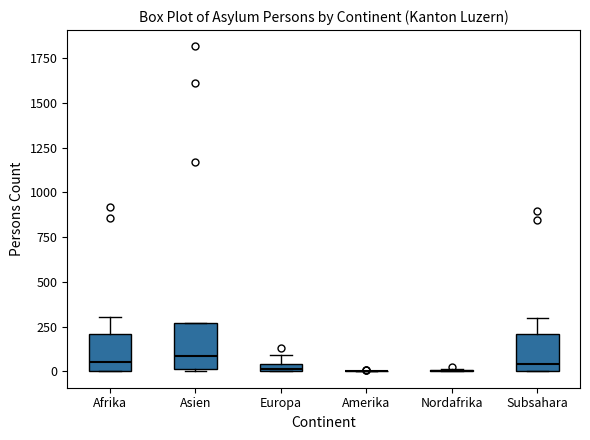

Comparing the boxes themselves (not the whiskers), which one is the tallest?

Asien